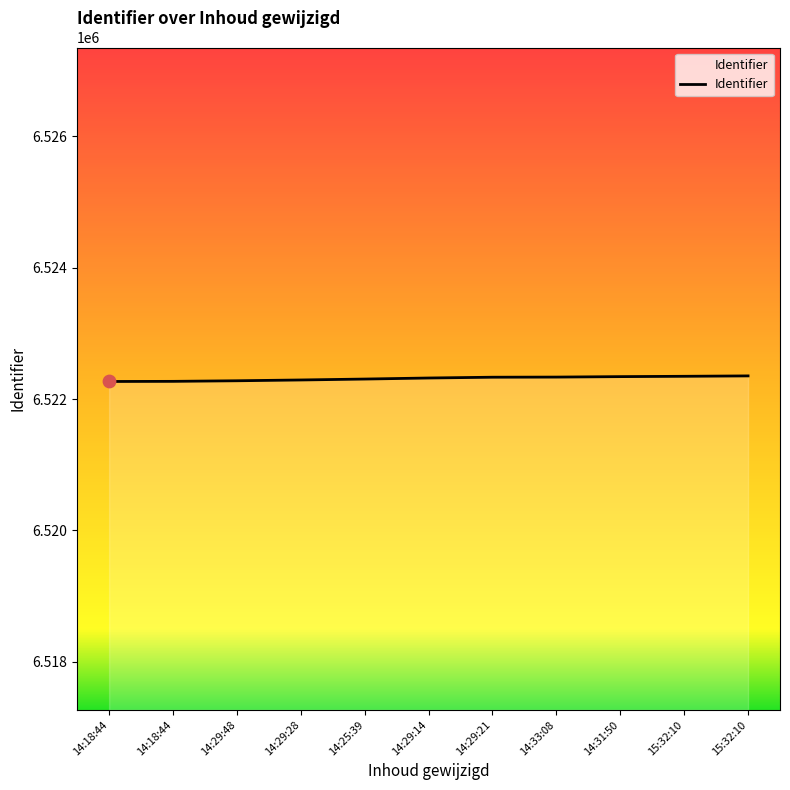

Which has a higher value, 14:18:44 or 14:29:28?

14:29:28